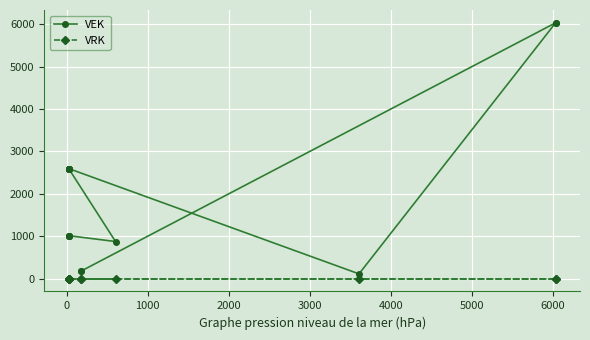

Rank the series by their maximum value, from lowest to highest.

VRK, VEK